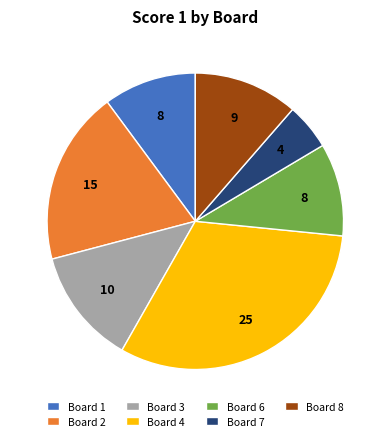

The Board 4 slice represents 40% of the pie. True or false?

False